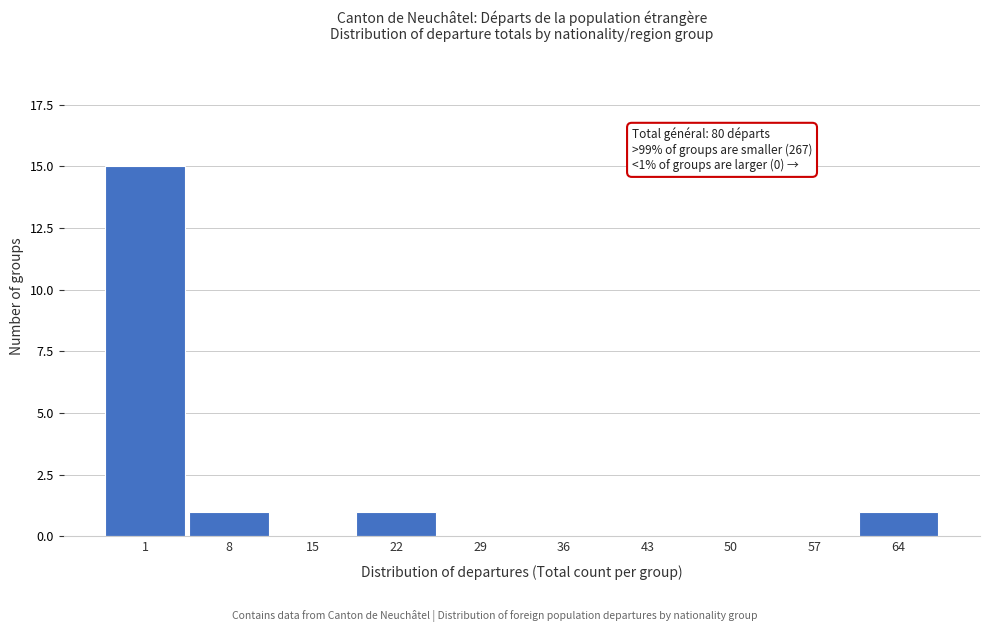

Reading left to right, list all the values displayed in this chart.

1=15	8=1	15=0	22=1	29=0	36=0	43=0	50=0	57=0	64=1